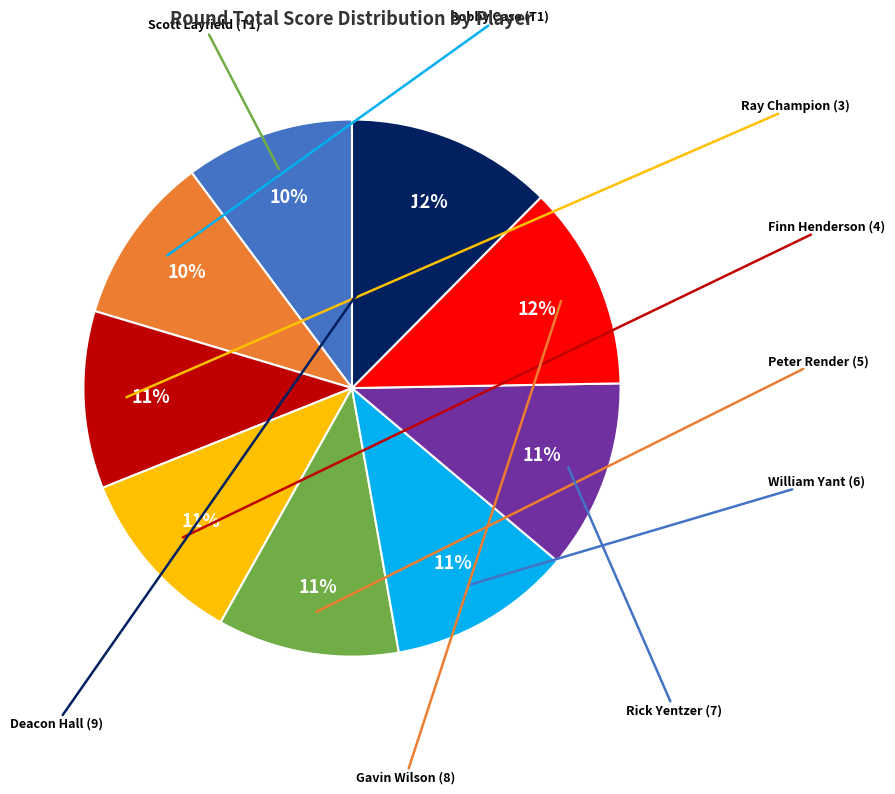

Does any single category account for the majority?

No